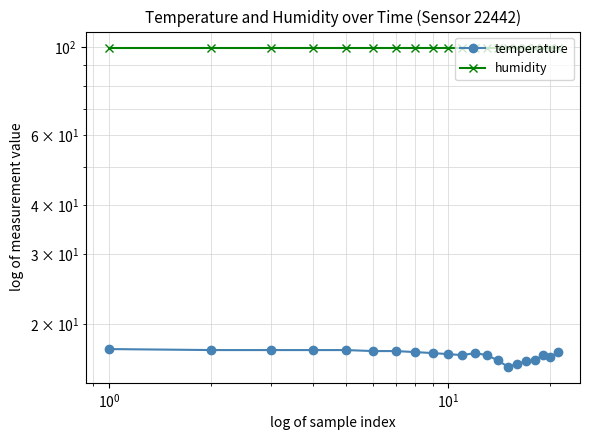

Reading right to left, what are all the values shown in this chart?

temperature: 17.0	16.5	16.7	16.2	16.1	15.9	15.6	16.2	16.7	16.9	16.7	16.8	16.9	17.0	17.1	17.1	17.2	17.2	17.2	17.2	17.3
humidity: 99.9	99.9	99.9	99.9	99.9	99.9	99.9	99.9	99.9	99.9	99.9	99.9	99.9	99.9	99.9	99.9	99.9	99.9	99.9	99.9	99.9